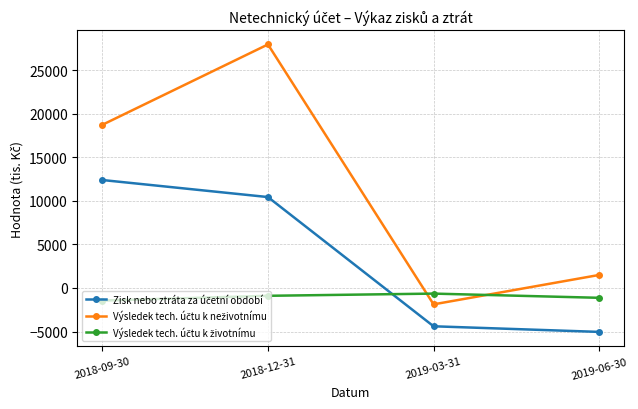

What is the difference between the highest and lowest values at 2018-12-31?

28836